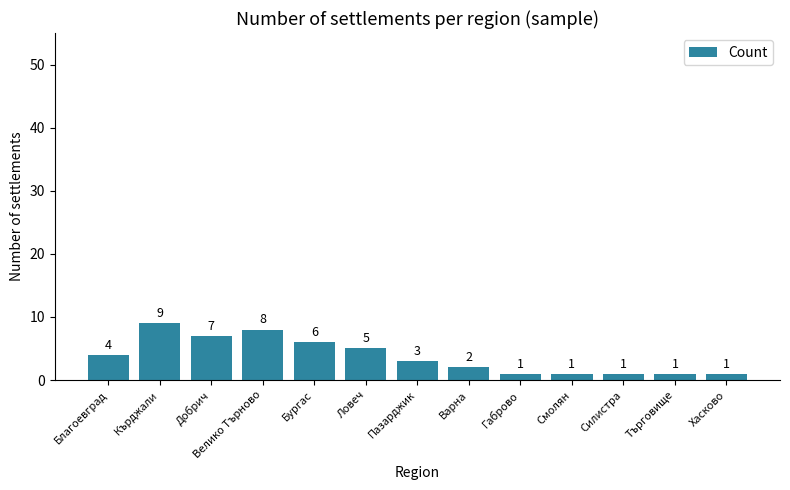

What is the greatest value displayed?

9